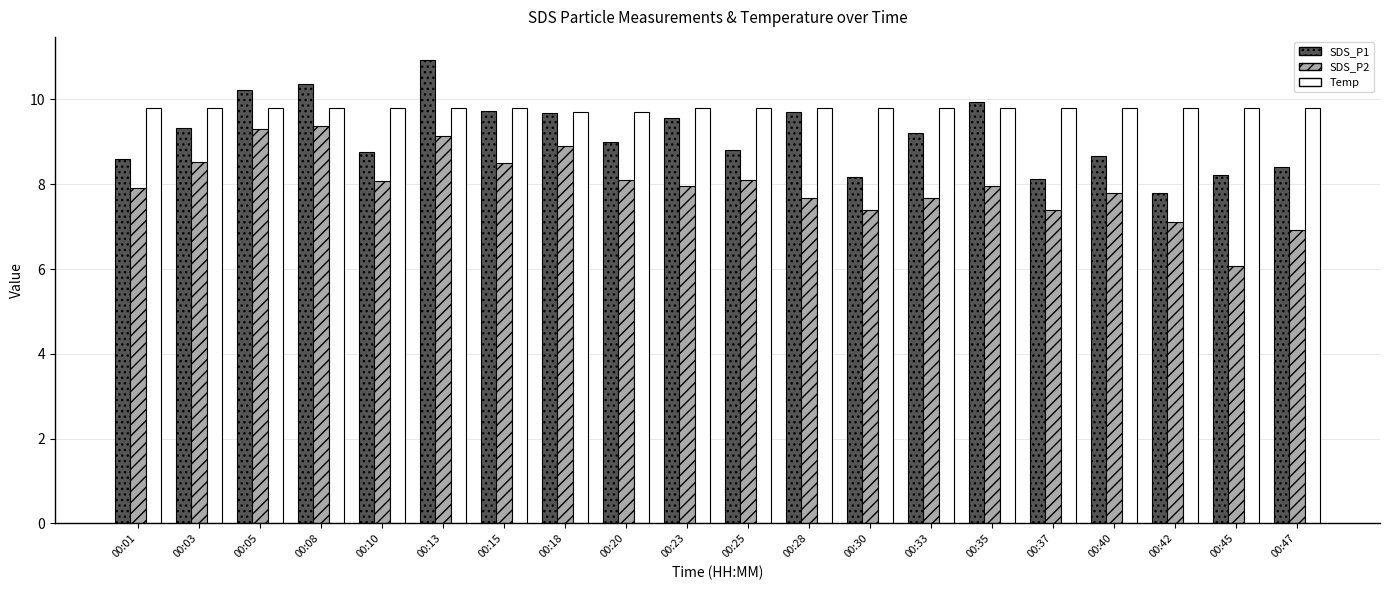

At which label does SDS_P1 reach its minimum?

00:42